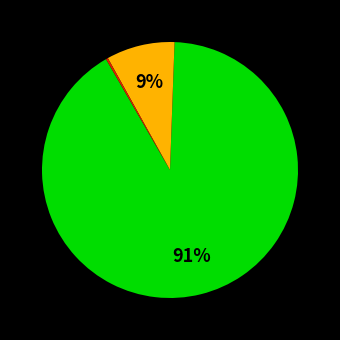

To the nearest percent, what is the difference between the largest and smallest slice percentages?

91%